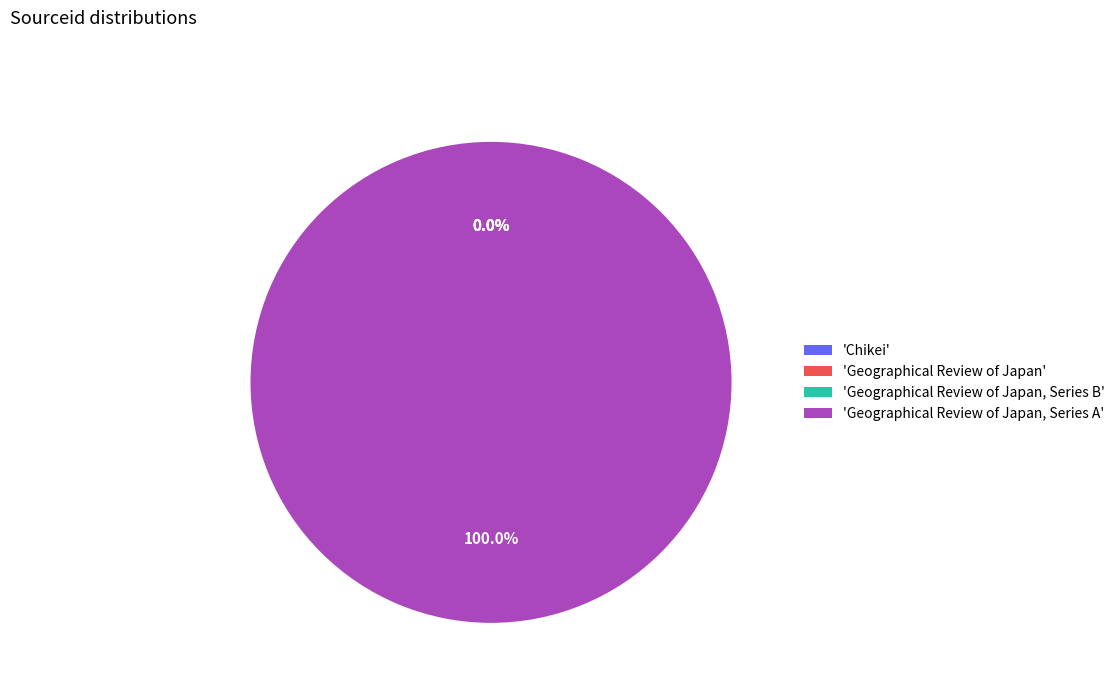

What is the majority slice?

'Geographical Review of Japan, Series A'